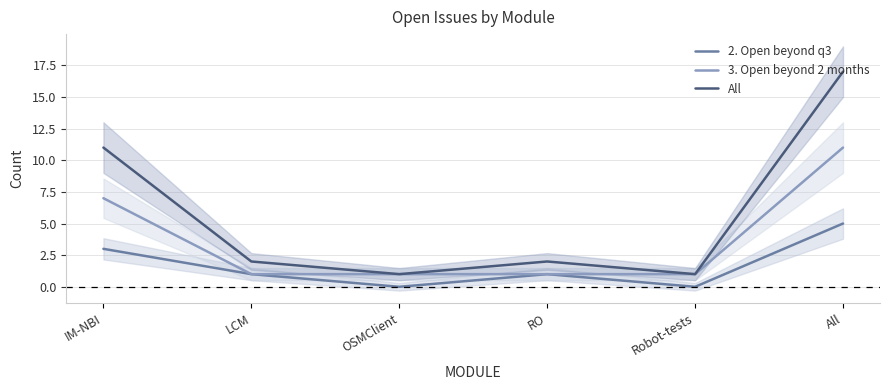

What is the average value of the 3. Open beyond 2 months series?

4